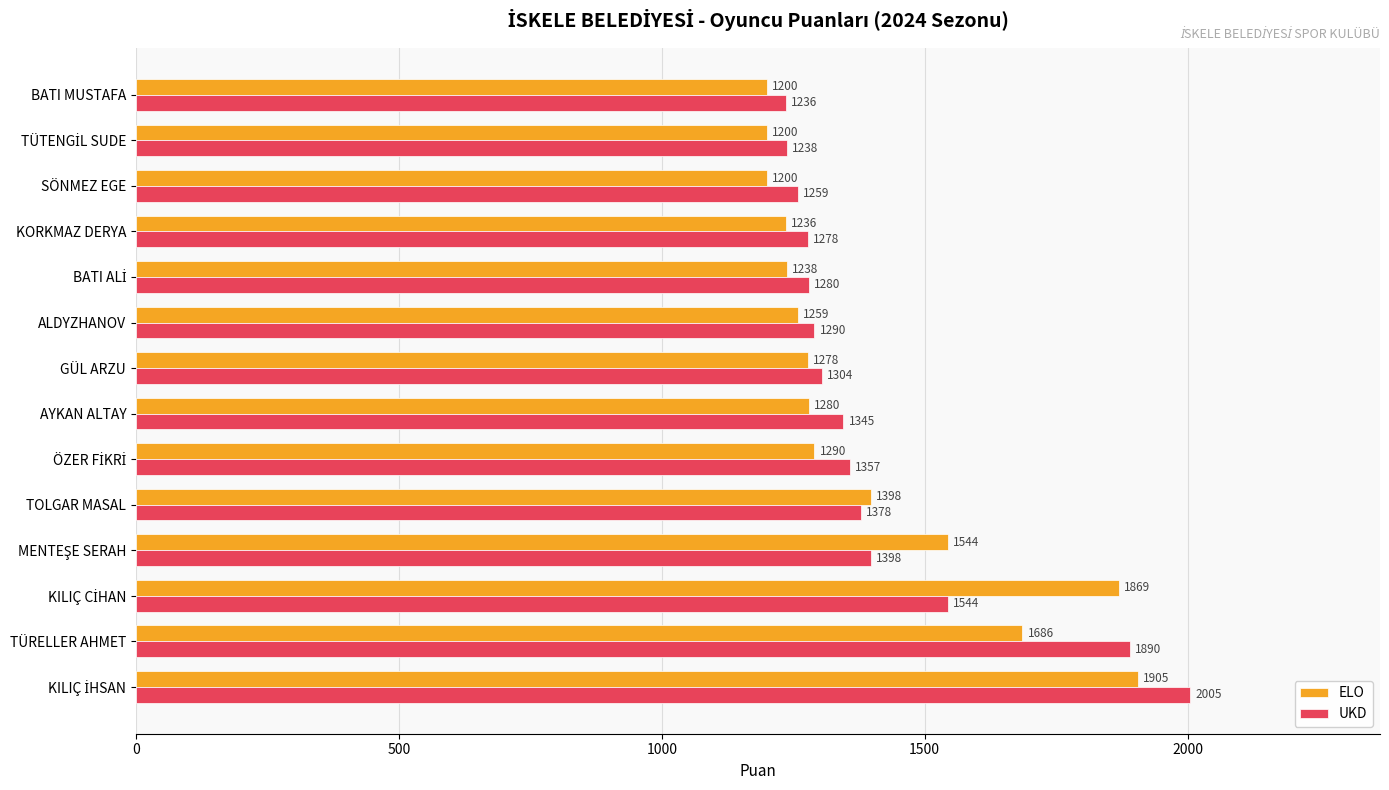

What is the smallest value displayed?

1200